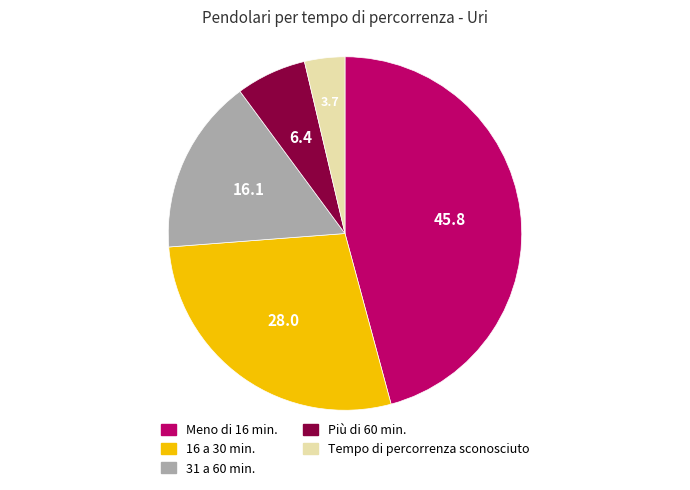

Between 31 a 60 min. and Tempo di percorrenza sconosciuto, which is larger?

31 a 60 min.